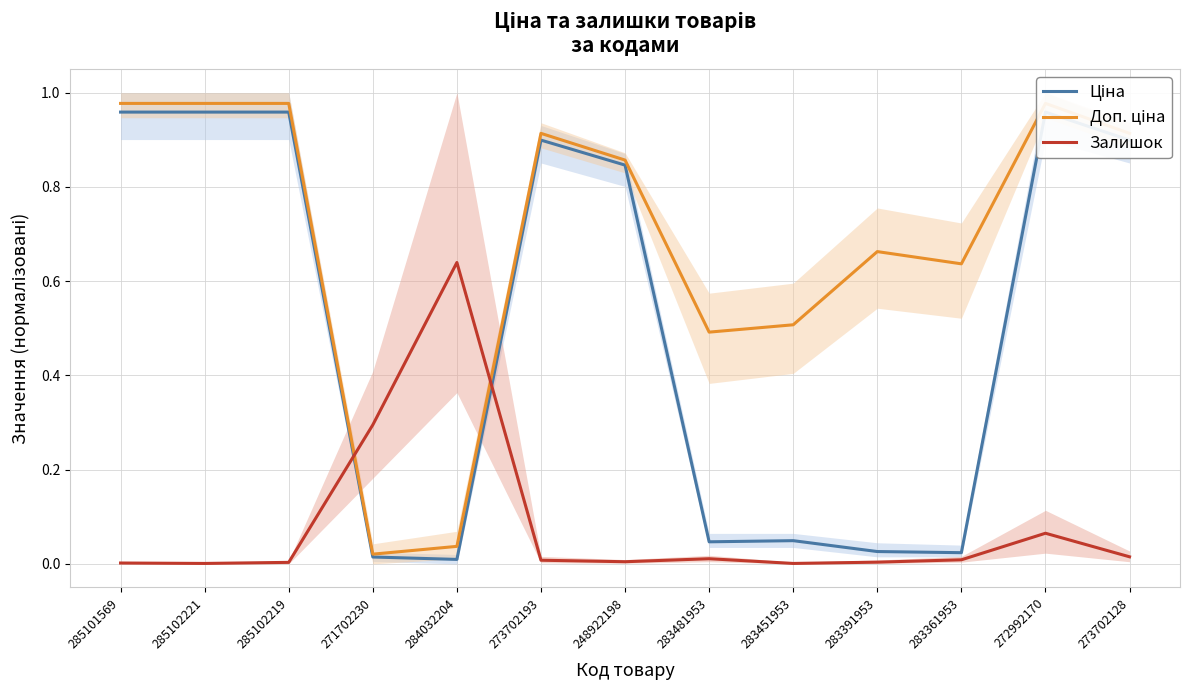

Is this an area chart (filled region under the line)?

No